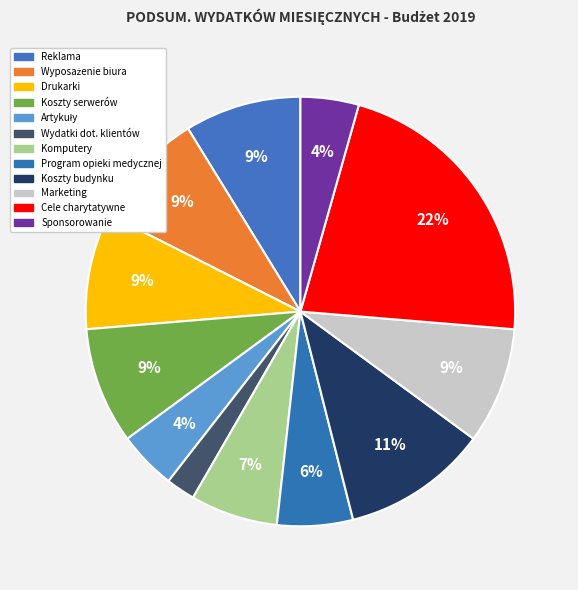

Which category has the biggest portion of the pie?

Cele charytatywne